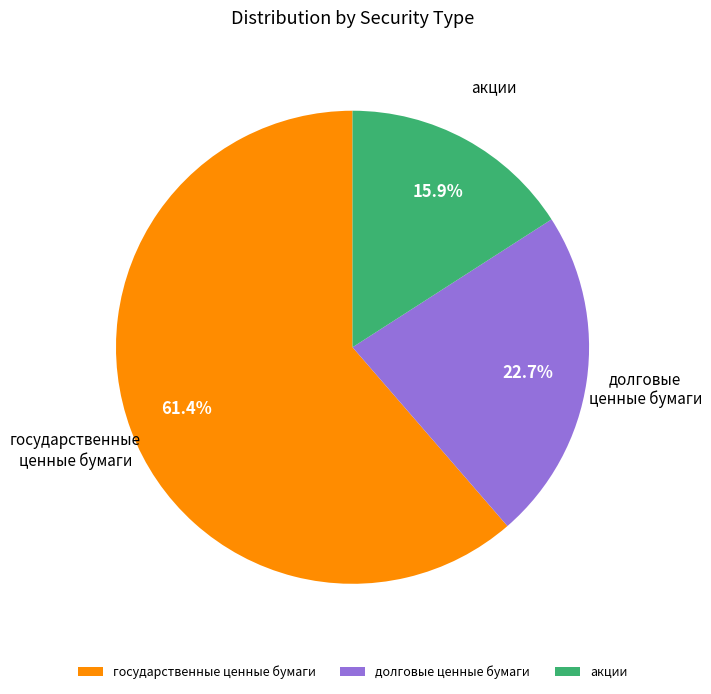

How much of the chart is everything except акции?

84.1%